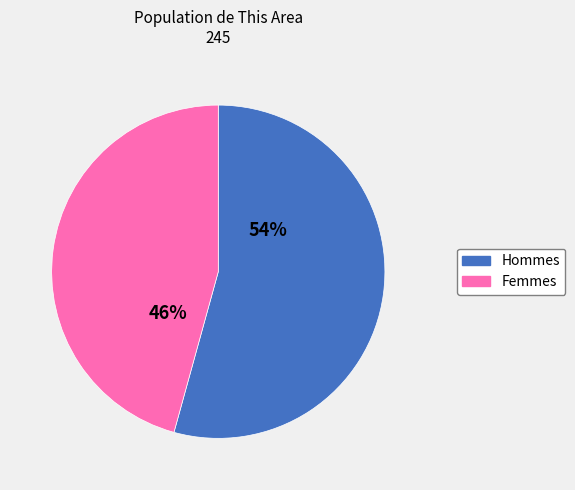

To the nearest percent, what is the average slice percentage?

50%